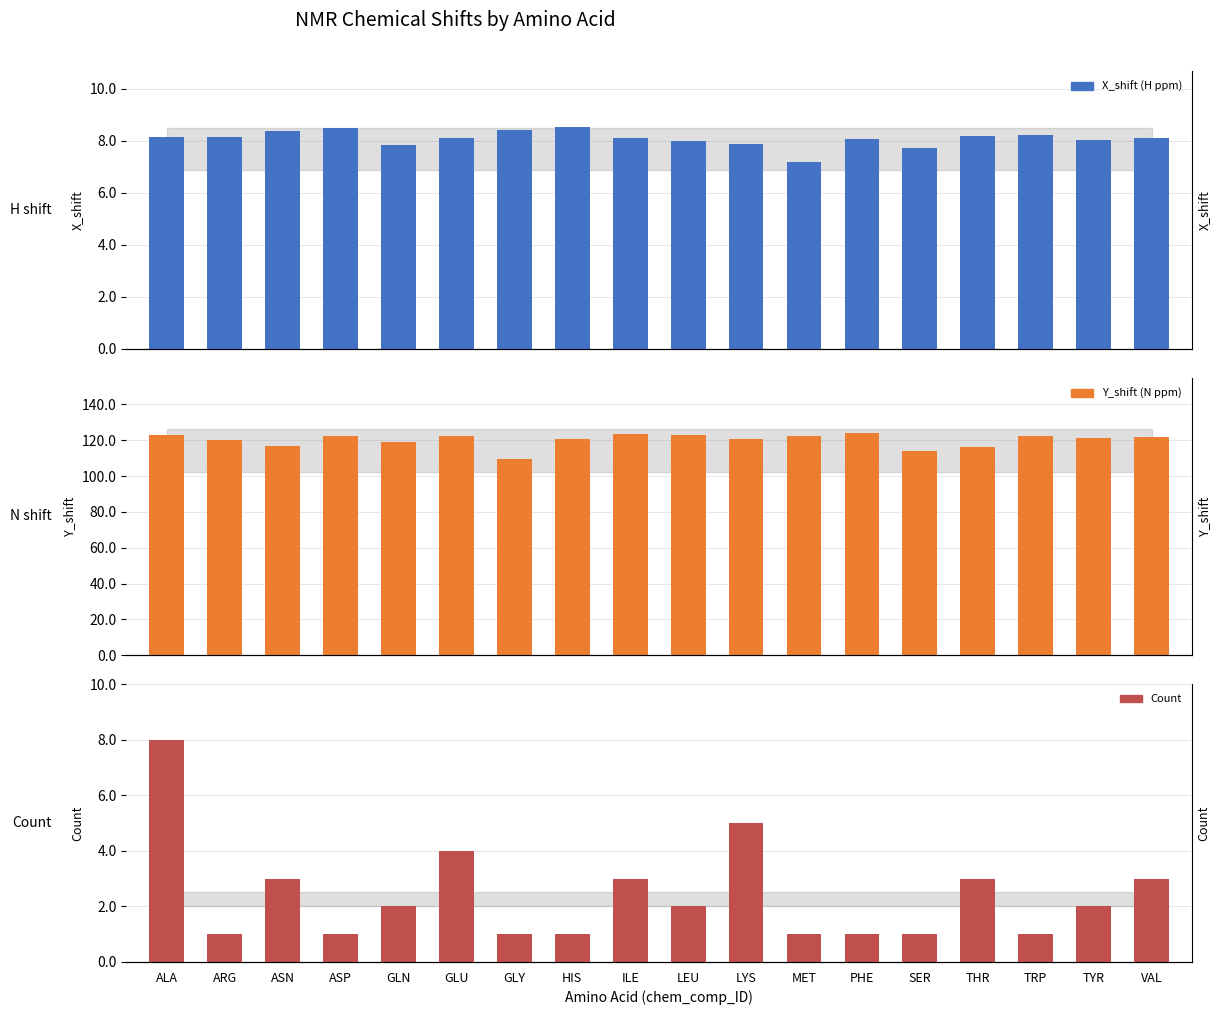

At which category is the sum across all series the highest?

ALA